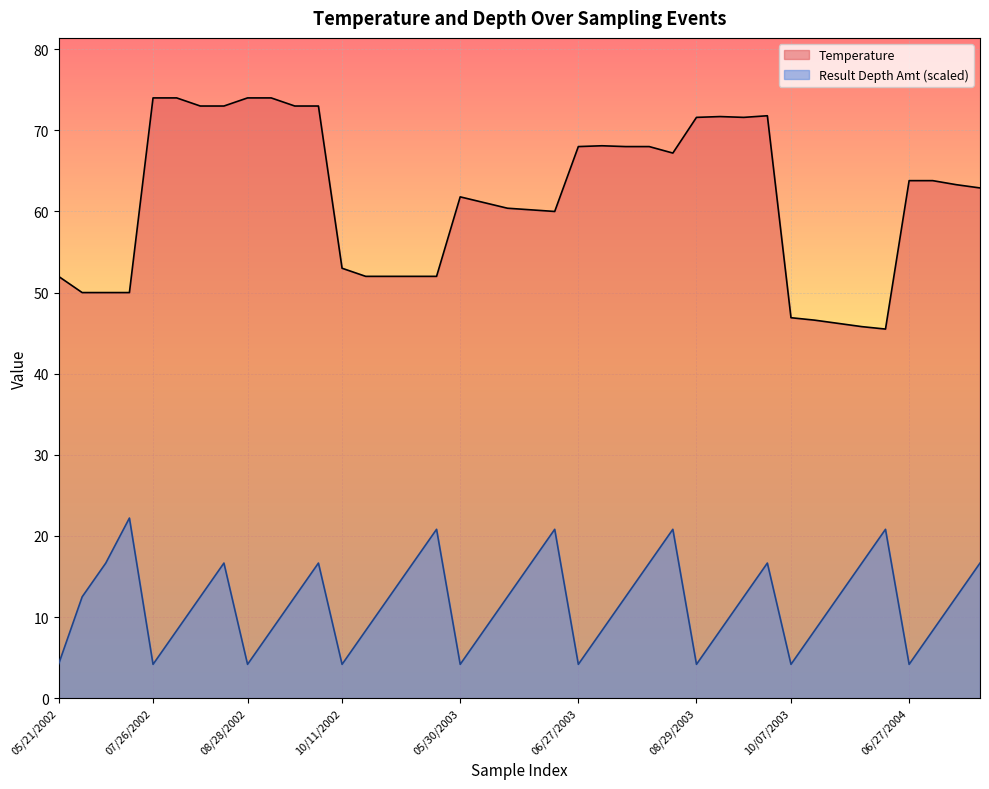

The value of Temperature at 08/28/2002 is 122.5. True or false?

False